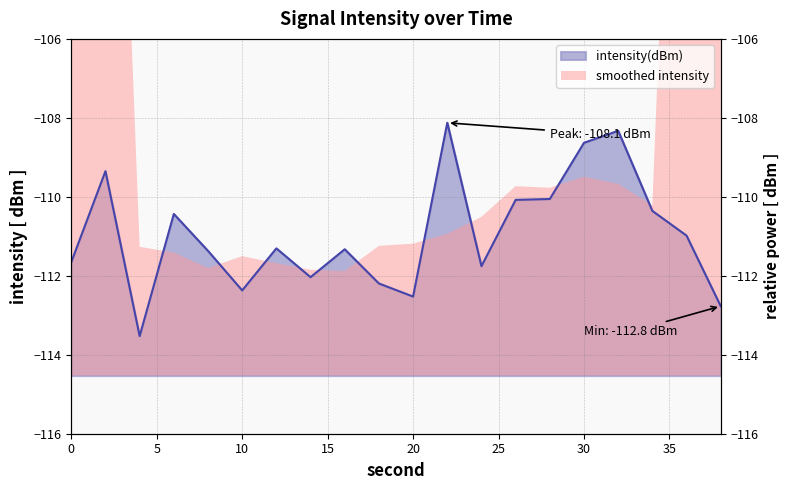

How many data points are above -111?

9